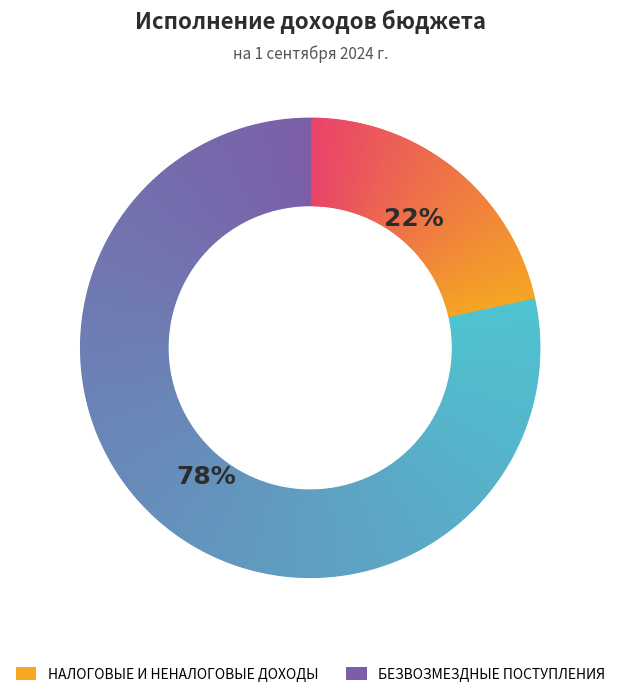

True or false: НАЛОГОВЫЕ И НЕНАЛОГОВЫЕ ДОХОДЫ accounts for 33% of the total.

False